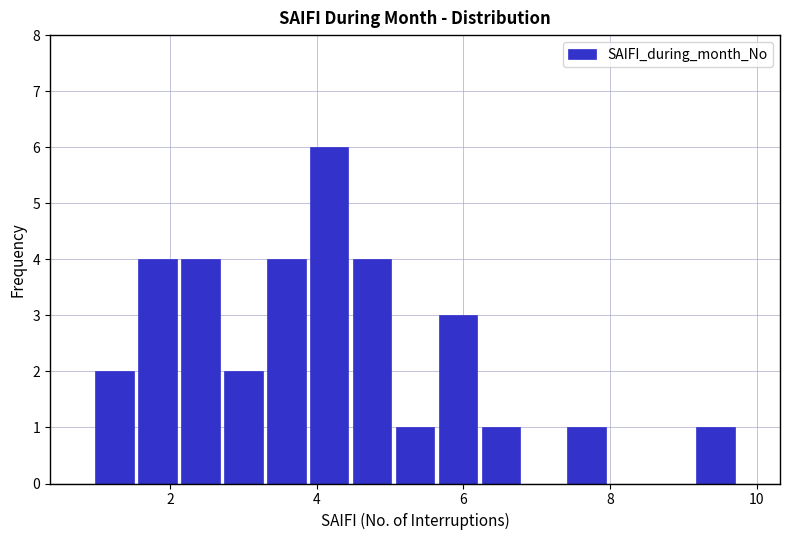

Read against the x-axis, roughly where is the centre of the tallest bar?

4.2